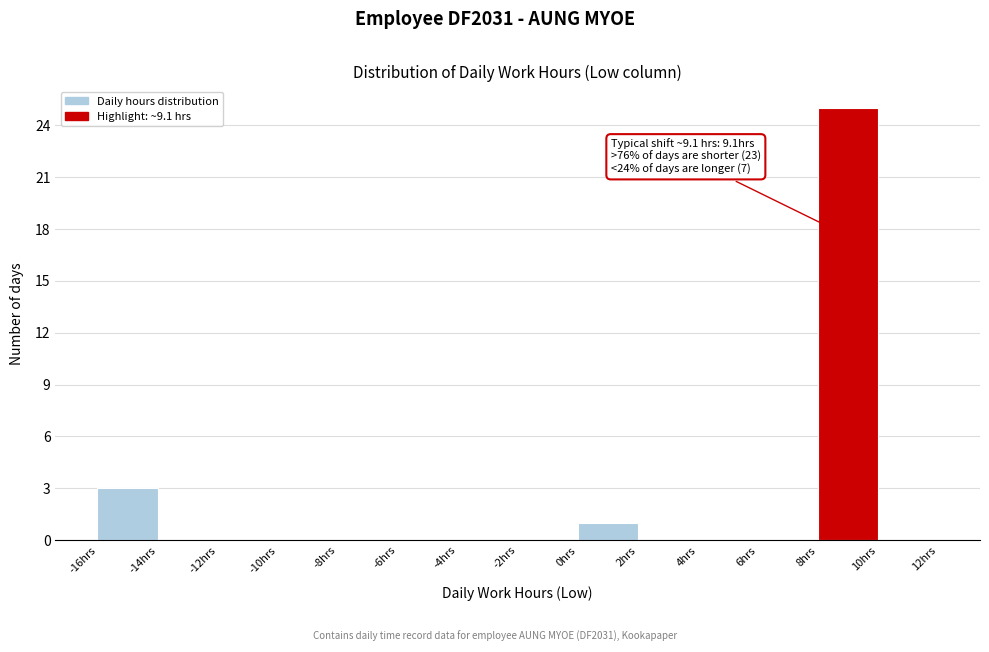

Over which range of the x-axis is the bar tallest?

8 to 10